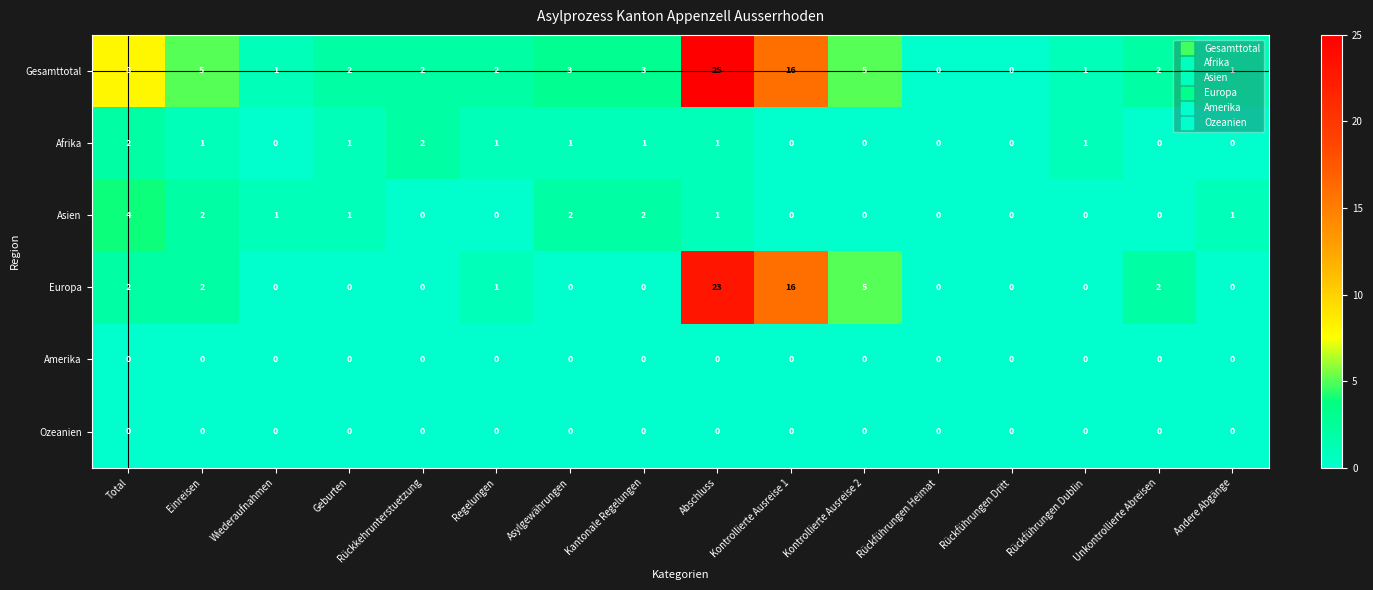

True or false: Asien has a value of 0 at Regelungen.

True